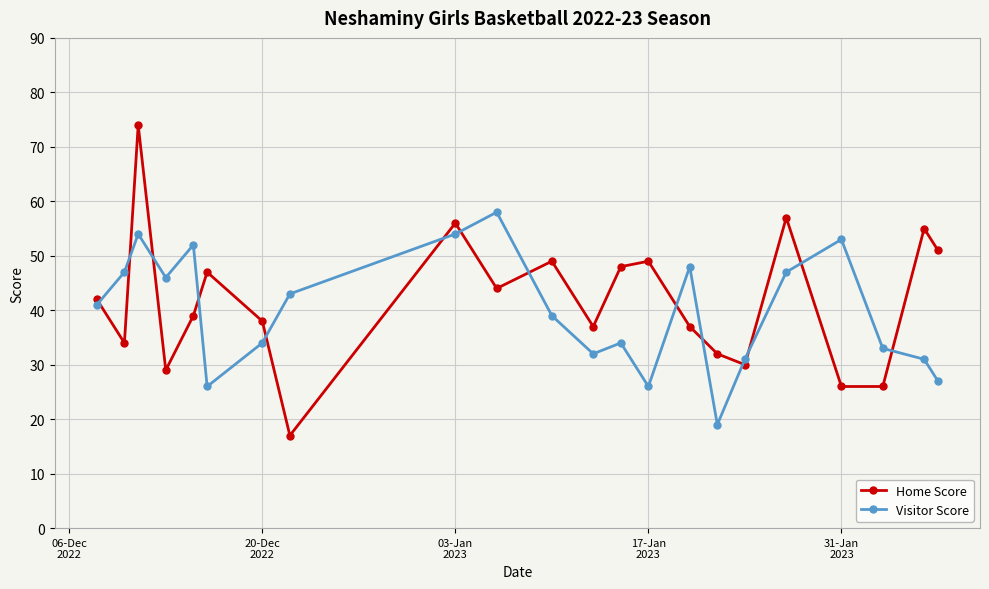

After their last crossing, which series has the higher values: Home Score or Visitor Score?

Home Score